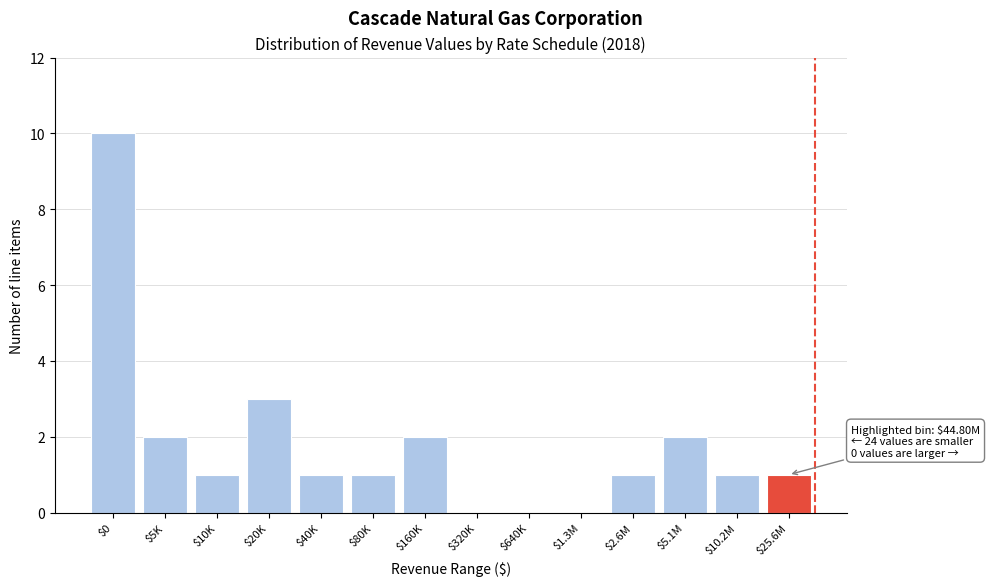

Which category has the highest value across all series?

$0